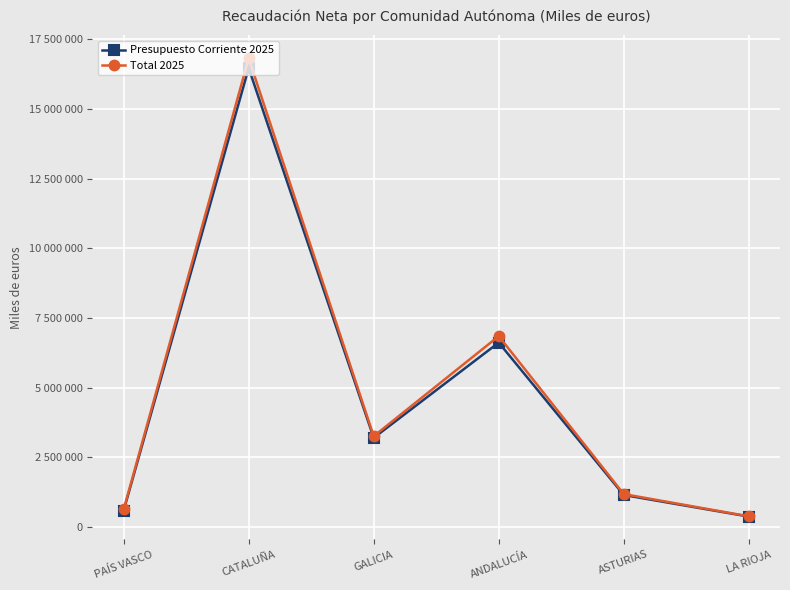

What is the difference between the maximum and minimum values in the Total 2025 series?

16429714